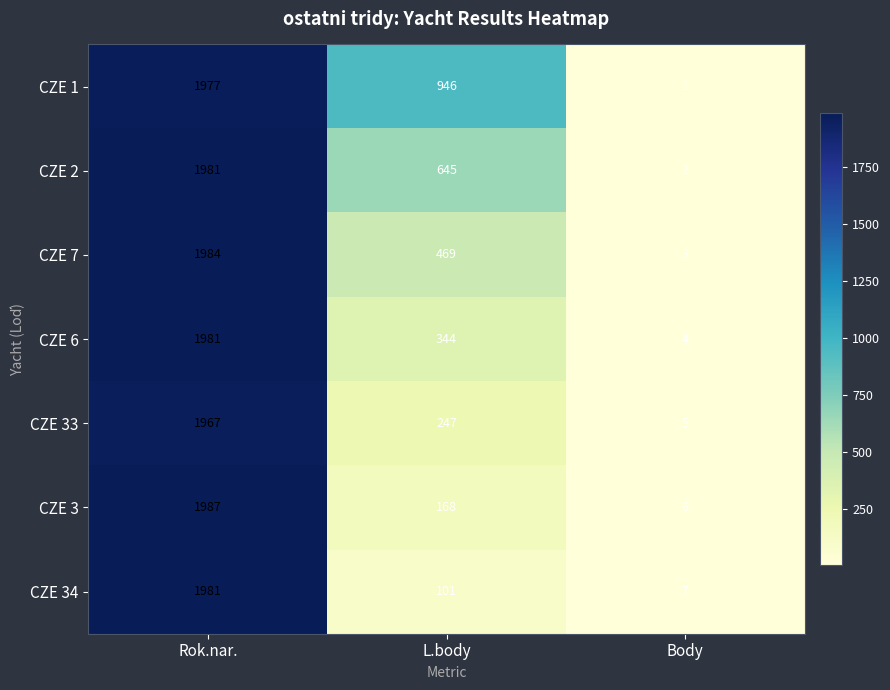

Reading left to right, what are all the values shown in this chart?

CZE 1: Rok.nar.=1977	L.body=946	Body=1
CZE 2: Rok.nar.=1981	L.body=645	Body=2
CZE 7: Rok.nar.=1984	L.body=469	Body=3
CZE 6: Rok.nar.=1981	L.body=344	Body=4
CZE 33: Rok.nar.=1967	L.body=247	Body=5
CZE 3: Rok.nar.=1987	L.body=168	Body=6
CZE 34: Rok.nar.=1981	L.body=101	Body=7